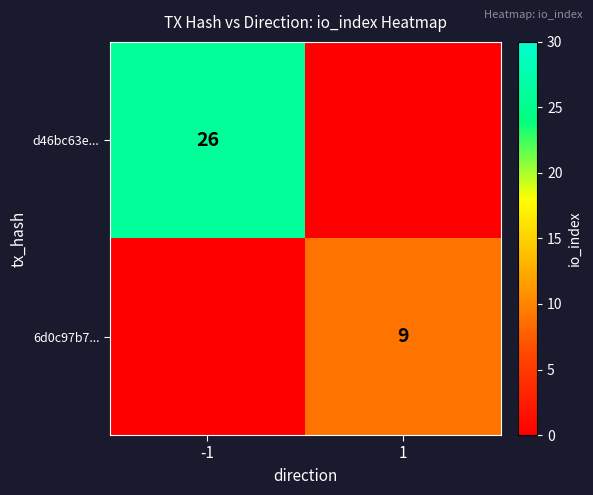

Which label corresponds to the smallest value in the chart?

1